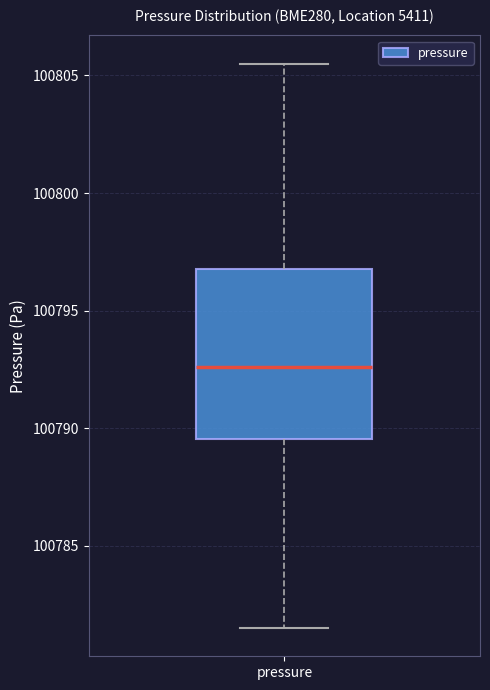

Read this box plot against the y-axis: the position of the median line, the range covered by the box, and the ends of both whiskers. The values are not printed on the chart, so give them approximately, as read against the axis.

median 100792.5, box 100789.5 to 100797.0, whiskers 100781.5 to 100805.5